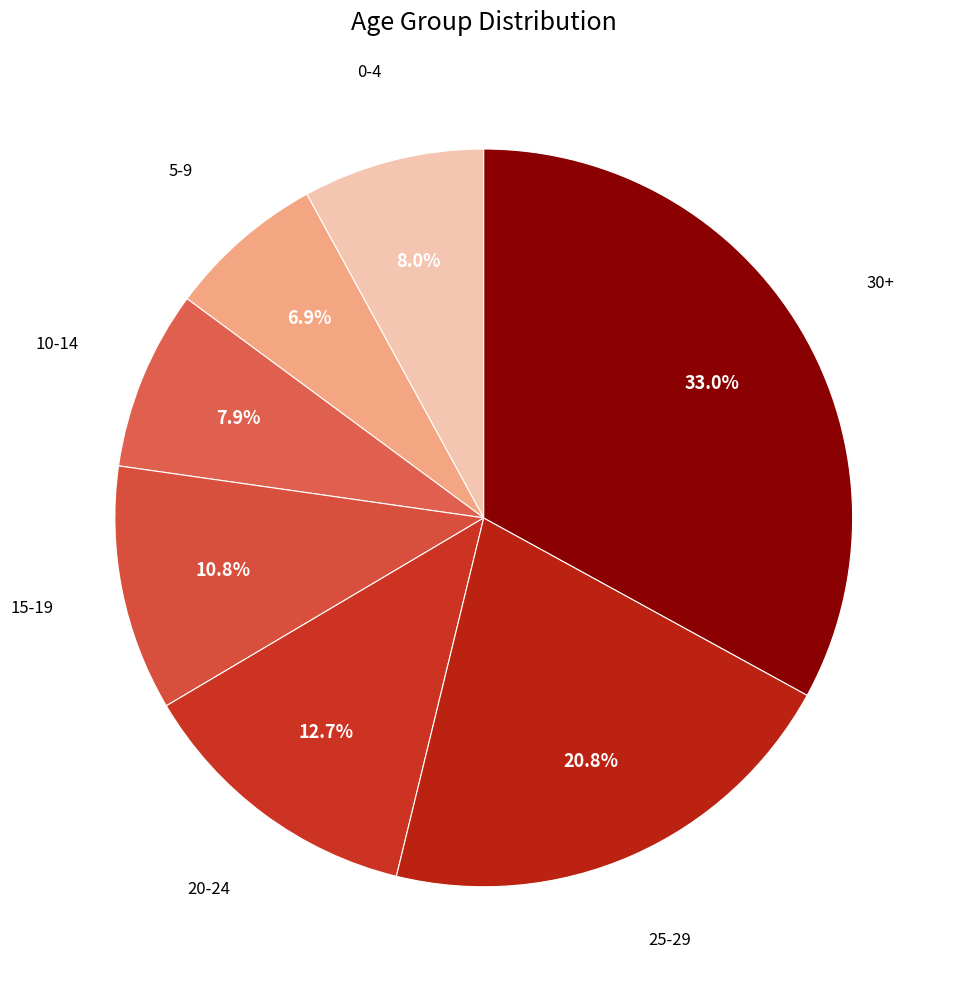

Which slice is the smallest?

5-9